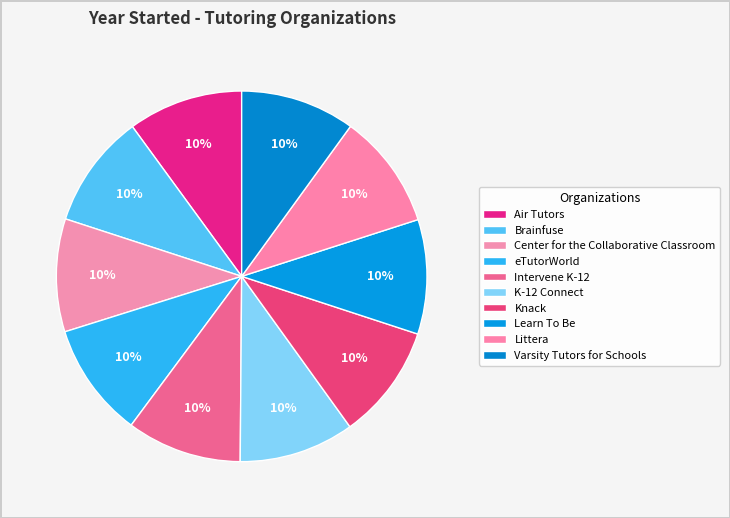

How many segments does this pie chart have?

10